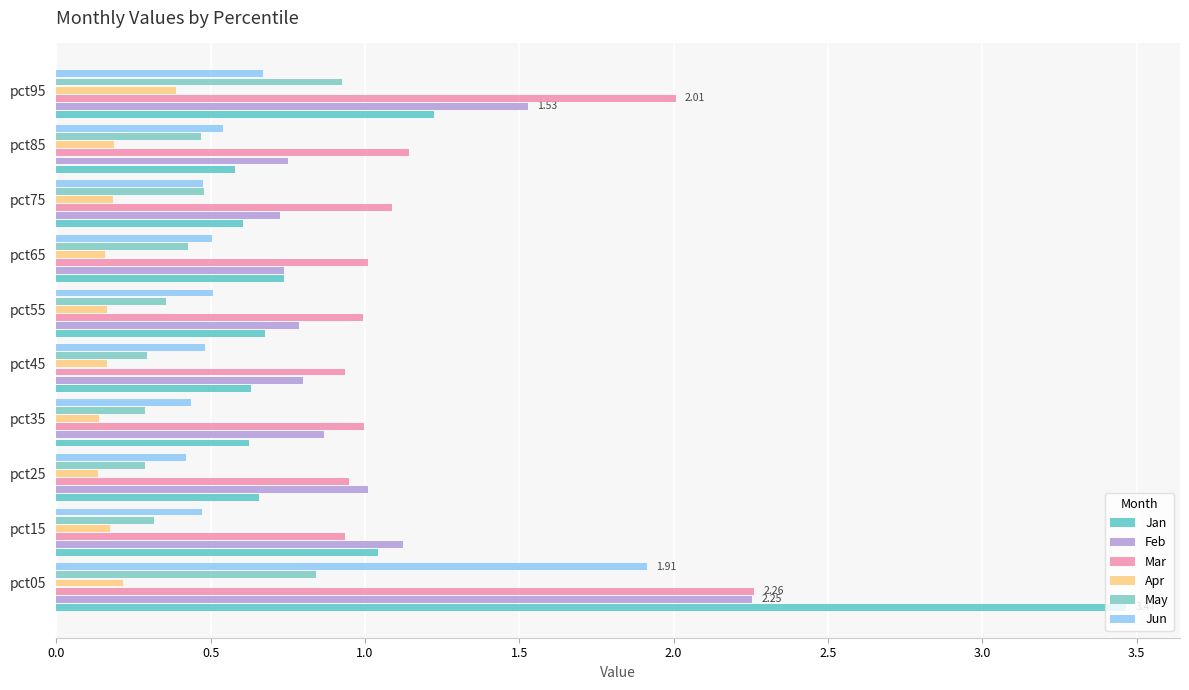

Count the number of data series in this chart.

6